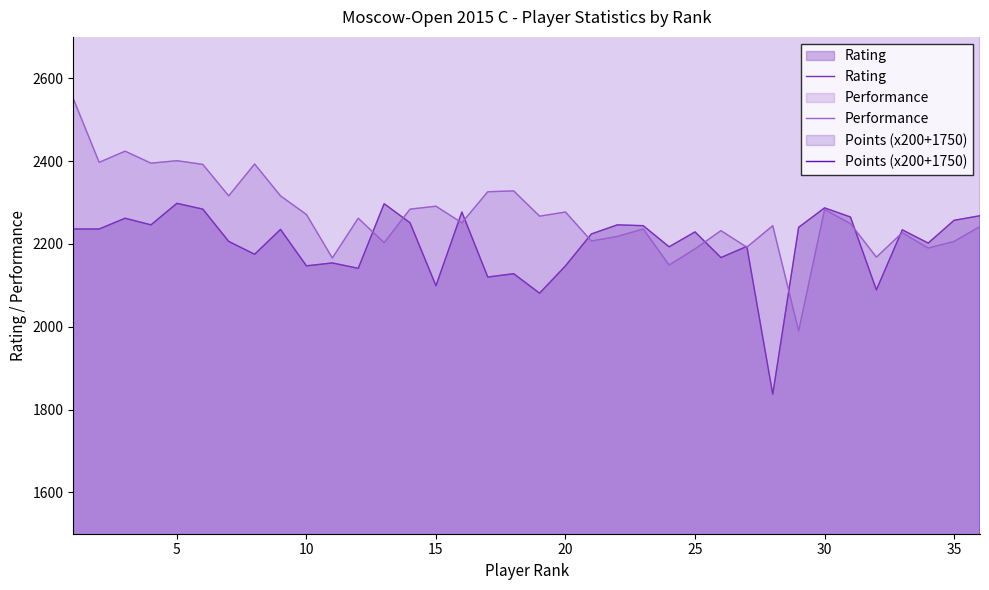

What is the difference between the second highest and minimum values in the Points (x200+1750) series?

300